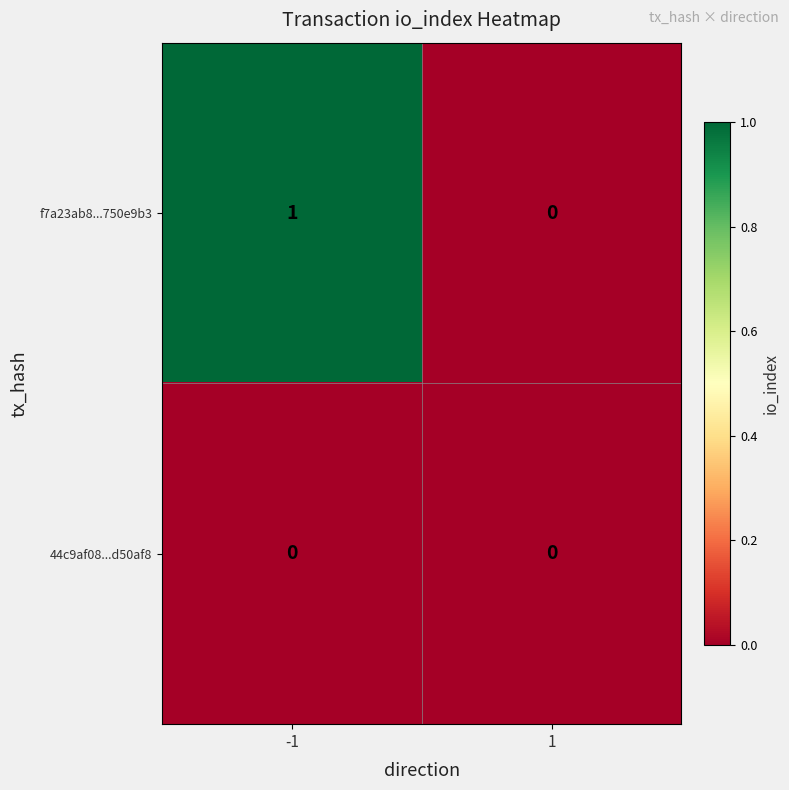

True or false: 44c9af08...d50af8 has a value of 0 at -1.

True